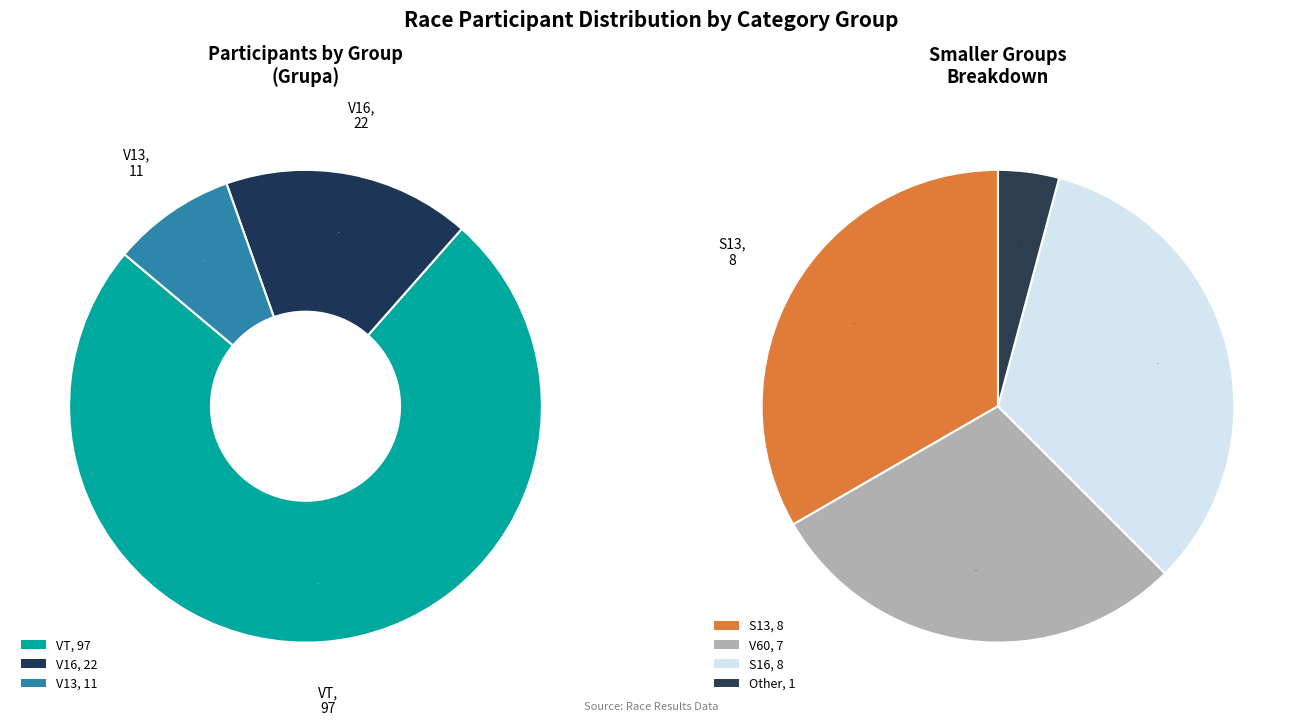

Is the sum of V13 and VT greater than half?

Yes